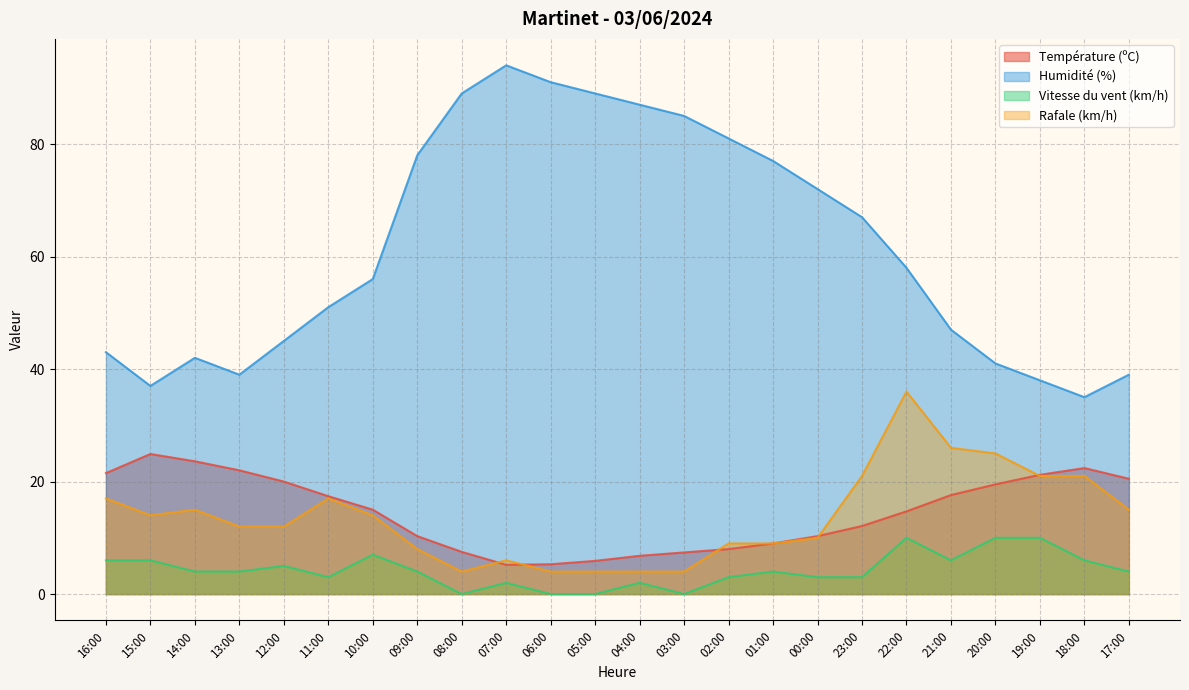

Rank the categories by Humidité (%) value from lowest to highest.

18:00, 15:00, 19:00, 13:00, 17:00, 20:00, 14:00, 16:00, 12:00, 21:00, 11:00, 10:00, 22:00, 23:00, 00:00, 01:00, 09:00, 02:00, 03:00, 04:00, 08:00, 05:00, 06:00, 07:00